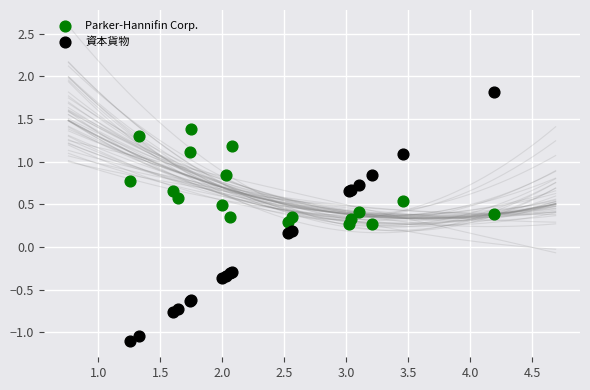

Which series has the widest spread of Y values?

資本貨物